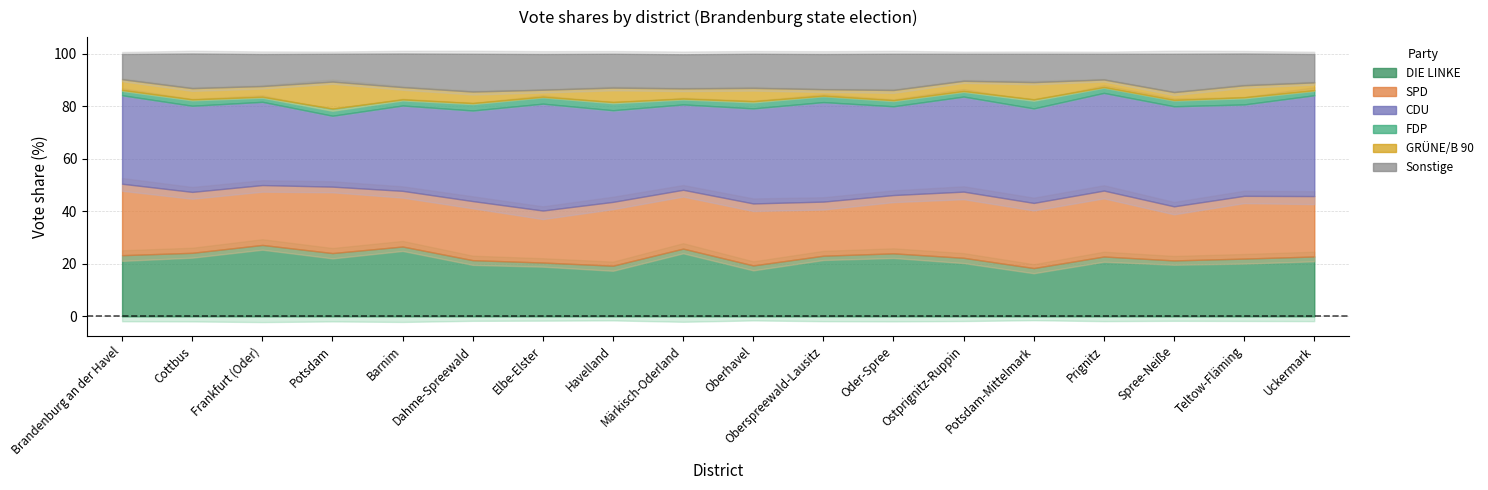

At how many categories does at least one series exceed 24?

18